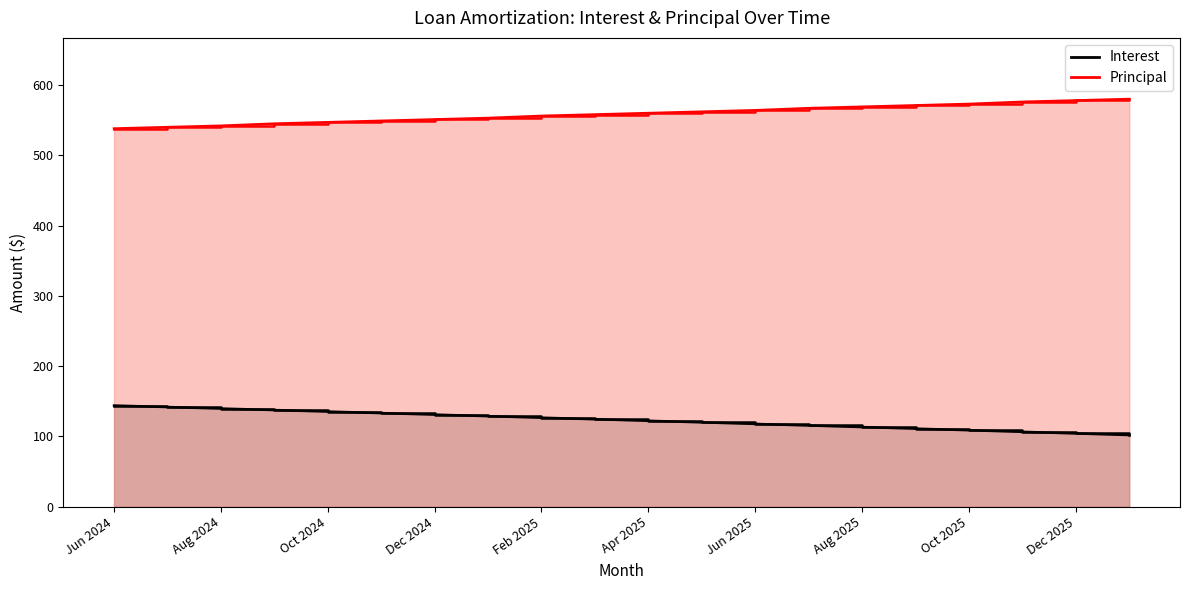

True or false: Interest (line) and Principal (line) intersect in this chart.

False